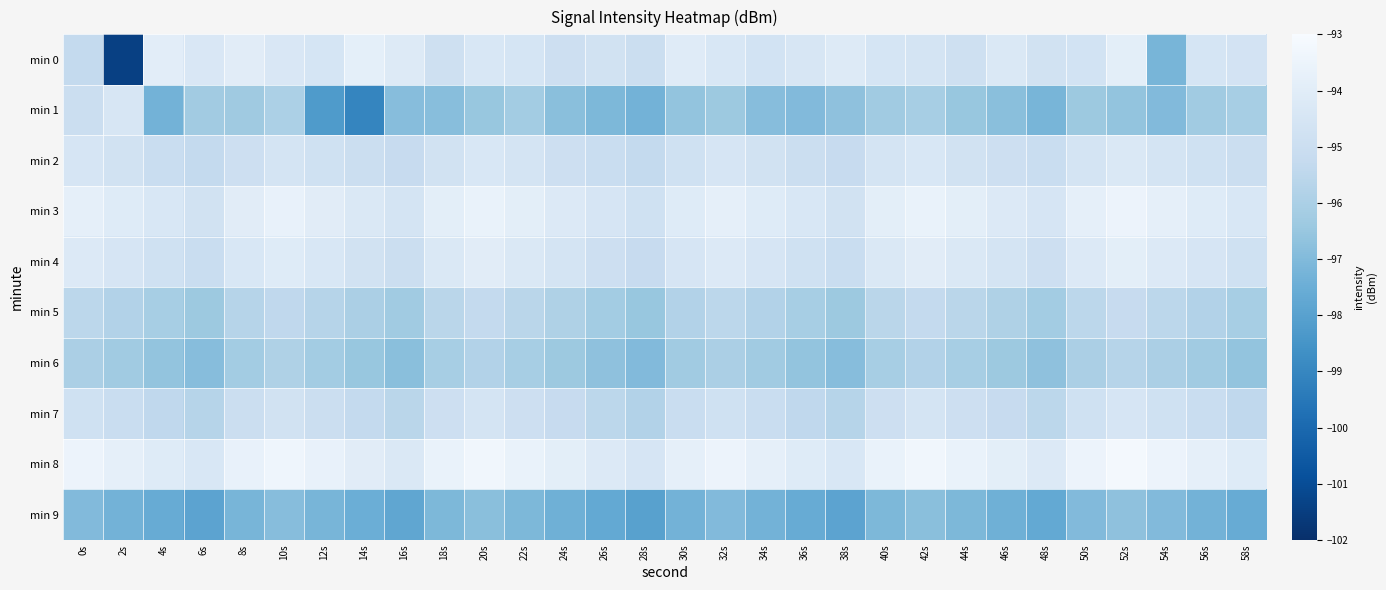

Reading left to right, transcribe all the data shown in this chart.

min 0: 0s=-95.3	2s=-101.4	4s=-93.9	6s=-94.4	8s=-94.0	10s=-94.4	12s=-94.5	14s=-93.8	16s=-94.2	18s=-94.9	20s=-94.4	22s=-94.5	24s=-94.9	26s=-94.7	28s=-95.0	30s=-94.1	32s=-94.4	34s=-94.7	36s=-94.4	38s=-94.2	40s=-94.5	42s=-94.6	44s=-94.9	46s=-94.3	48s=-94.7	50s=-94.7	52s=-93.9	54s=-97.2	56s=-94.5	58s=-94.6
min 1: 0s=-95.0	2s=-94.4	4s=-97.3	6s=-96.3	8s=-96.3	10s=-96.0	12s=-98.3	14s=-99.0	16s=-96.9	18s=-96.8	20s=-96.5	22s=-96.2	24s=-96.8	26s=-97.1	28s=-97.3	30s=-96.6	32s=-96.4	34s=-96.9	36s=-97.0	38s=-96.7	40s=-96.3	42s=-96.1	44s=-96.5	46s=-96.8	48s=-97.2	50s=-96.4	52s=-96.6	54s=-97.0	56s=-96.3	58s=-96.1
min 2: 0s=-94.5	2s=-94.7	4s=-95.1	6s=-95.3	8s=-94.9	10s=-94.6	12s=-94.8	14s=-95.0	16s=-95.2	18s=-94.7	20s=-94.4	22s=-94.6	24s=-94.9	26s=-95.1	28s=-95.3	30s=-94.8	32s=-94.5	34s=-94.7	36s=-95.0	38s=-95.2	40s=-94.6	42s=-94.4	44s=-94.7	46s=-94.9	48s=-95.1	50s=-94.6	52s=-94.3	54s=-94.6	56s=-94.8	58s=-95.0
min 3: 0s=-93.8	2s=-94.1	4s=-94.4	6s=-94.7	8s=-94.0	10s=-93.7	12s=-94.0	14s=-94.3	16s=-94.6	18s=-93.9	20s=-93.6	22s=-93.9	24s=-94.2	26s=-94.5	28s=-94.8	30s=-94.1	32s=-93.8	34s=-94.1	36s=-94.4	38s=-94.7	40s=-93.9	42s=-93.6	44s=-93.9	46s=-94.2	48s=-94.5	50s=-93.8	52s=-93.5	54s=-93.8	56s=-94.1	58s=-94.4
min 4: 0s=-94.2	2s=-94.5	4s=-94.8	6s=-95.1	8s=-94.4	10s=-94.1	12s=-94.4	14s=-94.7	16s=-95.0	18s=-94.3	20s=-94.0	22s=-94.3	24s=-94.6	26s=-94.9	28s=-95.2	30s=-94.5	32s=-94.2	34s=-94.5	36s=-94.8	38s=-95.1	40s=-94.3	42s=-94.0	44s=-94.3	46s=-94.6	48s=-94.9	50s=-94.2	52s=-93.9	54s=-94.2	56s=-94.5	58s=-94.8
min 5: 0s=-95.5	2s=-95.8	4s=-96.1	6s=-96.4	8s=-95.7	10s=-95.4	12s=-95.7	14s=-96.0	16s=-96.3	18s=-95.6	20s=-95.3	22s=-95.6	24s=-95.9	26s=-96.2	28s=-96.5	30s=-95.8	32s=-95.5	34s=-95.8	36s=-96.1	38s=-96.4	40s=-95.6	42s=-95.3	44s=-95.6	46s=-95.9	48s=-96.2	50s=-95.5	52s=-95.2	54s=-95.5	56s=-95.8	58s=-96.1
min 6: 0s=-96.0	2s=-96.3	4s=-96.6	6s=-96.9	8s=-96.2	10s=-95.9	12s=-96.2	14s=-96.5	16s=-96.8	18s=-96.1	20s=-95.8	22s=-96.1	24s=-96.4	26s=-96.7	28s=-97.0	30s=-96.3	32s=-96.0	34s=-96.3	36s=-96.6	38s=-96.9	40s=-96.1	42s=-95.8	44s=-96.1	46s=-96.4	48s=-96.7	50s=-96.0	52s=-95.7	54s=-96.0	56s=-96.3	58s=-96.6
min 7: 0s=-94.8	2s=-95.1	4s=-95.4	6s=-95.7	8s=-95.0	10s=-94.7	12s=-95.0	14s=-95.3	16s=-95.6	18s=-94.9	20s=-94.6	22s=-94.9	24s=-95.2	26s=-95.5	28s=-95.8	30s=-95.1	32s=-94.8	34s=-95.1	36s=-95.4	38s=-95.7	40s=-94.9	42s=-94.6	44s=-94.9	46s=-95.2	48s=-95.5	50s=-94.8	52s=-94.5	54s=-94.8	56s=-95.1	58s=-95.4
min 8: 0s=-93.5	2s=-93.8	4s=-94.1	6s=-94.4	8s=-93.7	10s=-93.4	12s=-93.7	14s=-94.0	16s=-94.3	18s=-93.6	20s=-93.3	22s=-93.6	24s=-93.9	26s=-94.2	28s=-94.5	30s=-93.8	32s=-93.5	34s=-93.8	36s=-94.1	38s=-94.4	40s=-93.6	42s=-93.3	44s=-93.6	46s=-93.9	48s=-94.2	50s=-93.5	52s=-93.2	54s=-93.5	56s=-93.8	58s=-94.1
min 9: 0s=-97.0	2s=-97.3	4s=-97.6	6s=-97.9	8s=-97.2	10s=-96.9	12s=-97.2	14s=-97.5	16s=-97.8	18s=-97.1	20s=-96.8	22s=-97.1	24s=-97.4	26s=-97.7	28s=-98.0	30s=-97.3	32s=-97.0	34s=-97.3	36s=-97.6	38s=-97.9	40s=-97.1	42s=-96.8	44s=-97.1	46s=-97.4	48s=-97.7	50s=-97.0	52s=-96.7	54s=-97.0	56s=-97.3	58s=-97.6